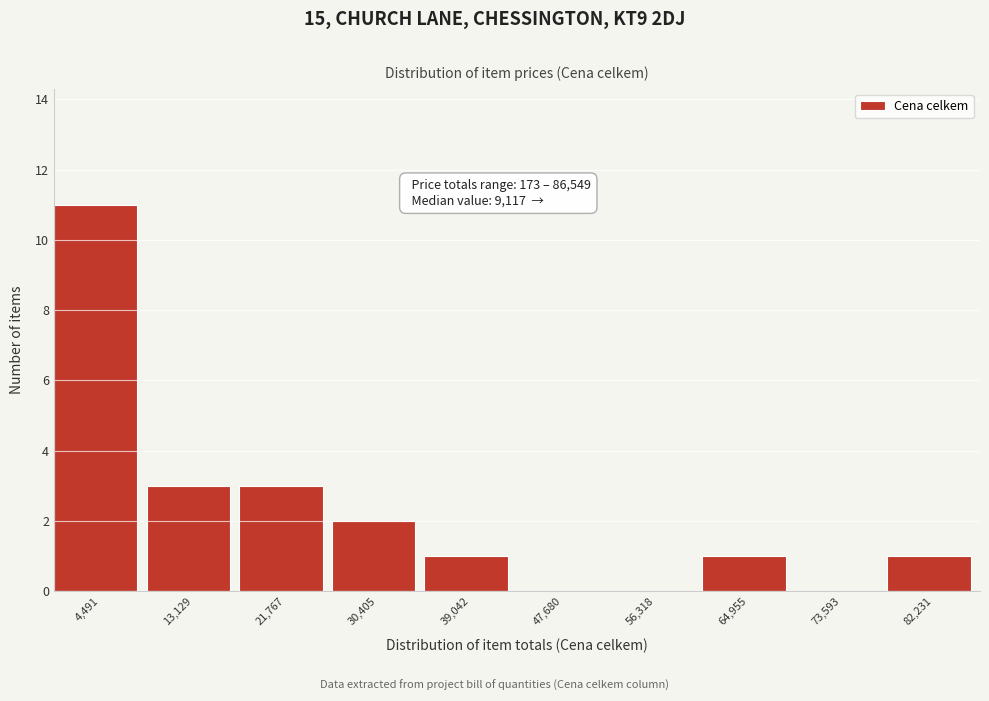

Which range on the x-axis has the tallest bar?

0 to 9000